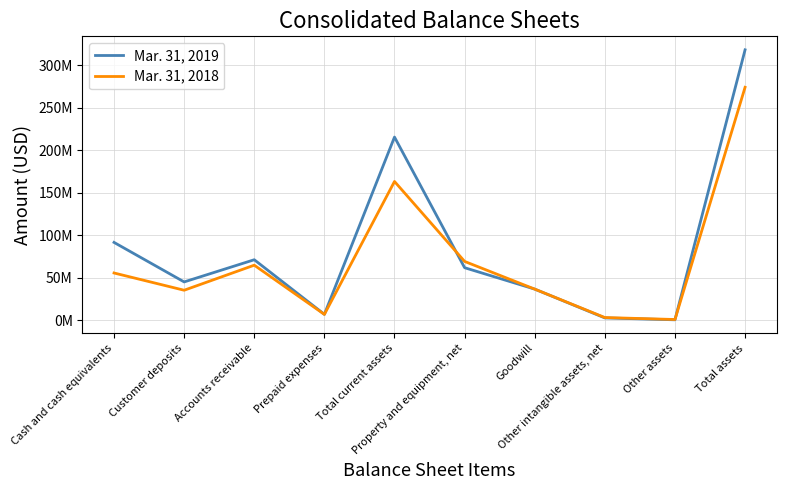

Is this an area chart (filled region under the line)?

No